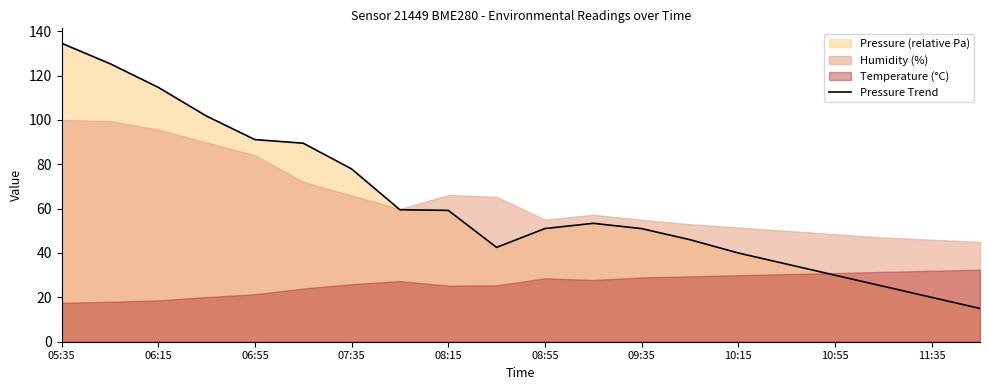

The value of Pressure Trend at 05:35 is 188.7. True or false?

False